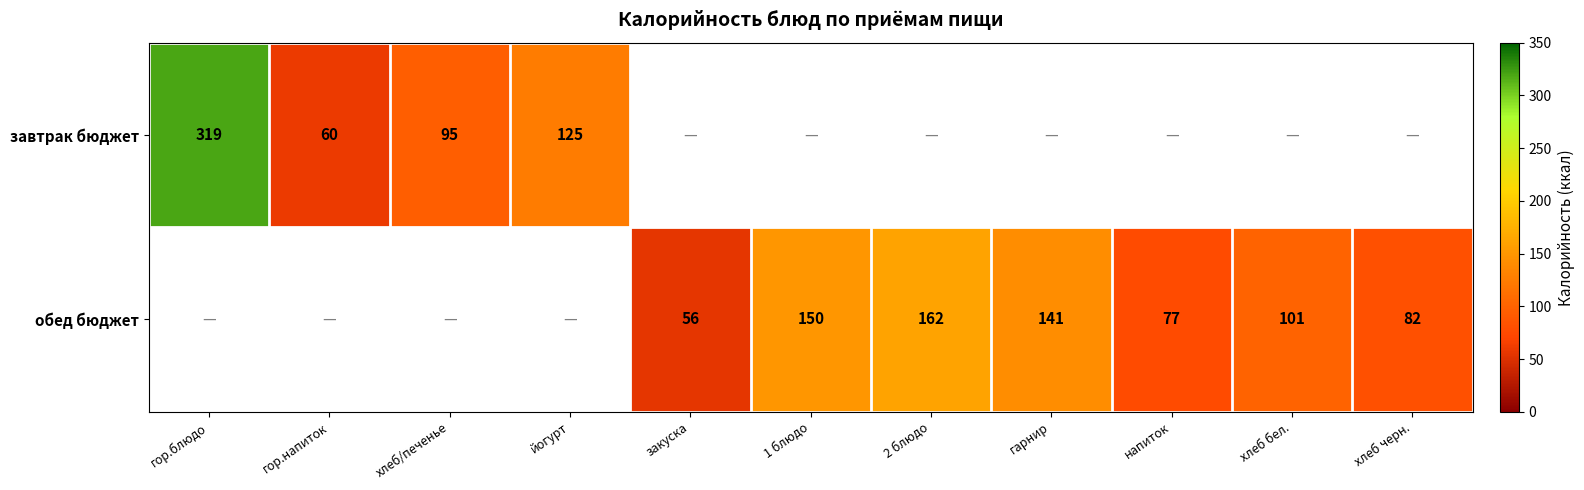

The value of обед бюджет at 1 блюдо is 41. True or false?

False